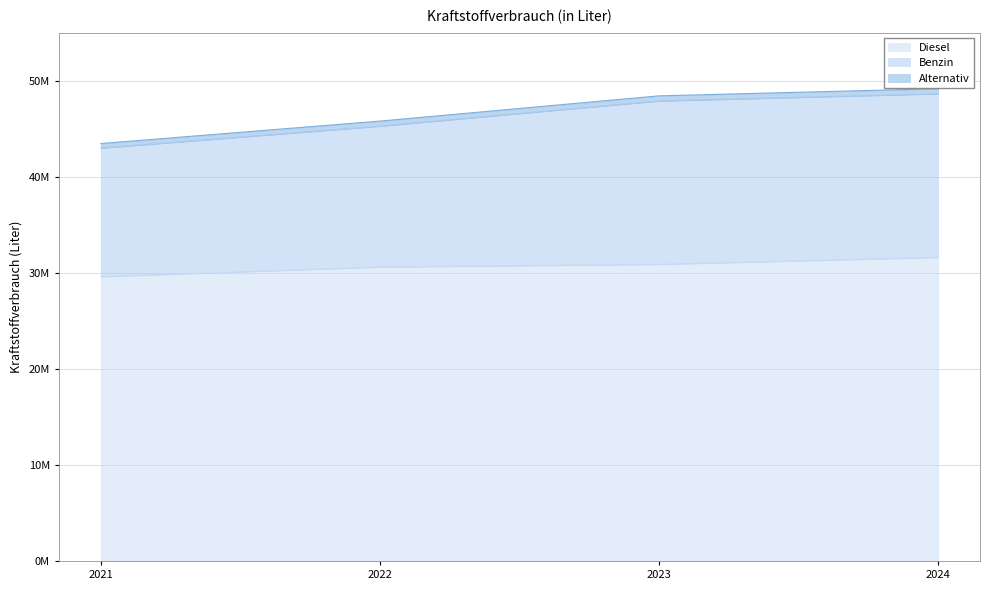

How many values in the Benzin series are below 47891914?

2